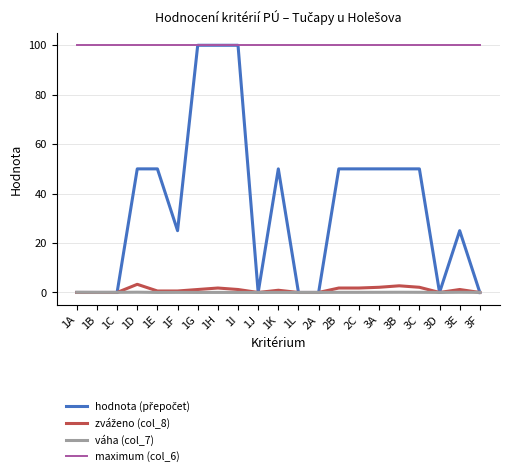

What position from the right is 1K?

11